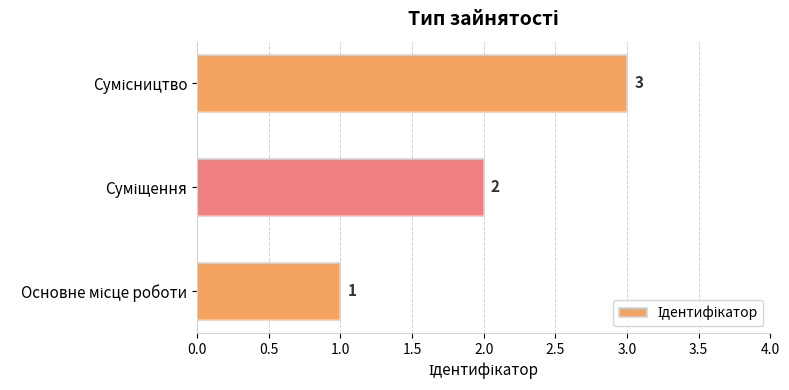

What is the greatest value displayed?

3